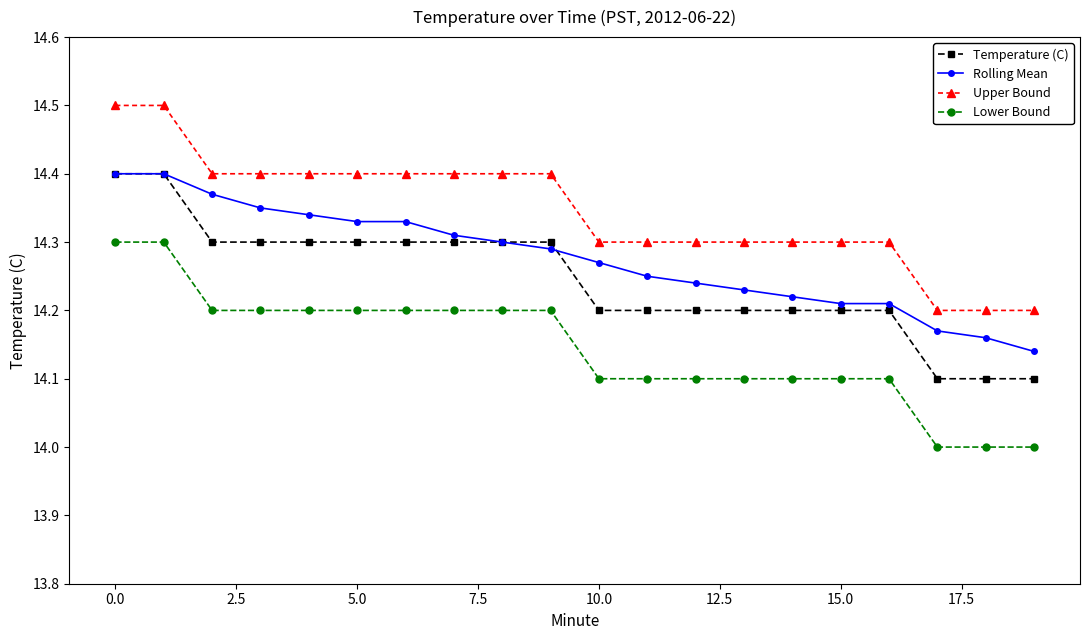

What is the minimum value shown in the chart?

14.0